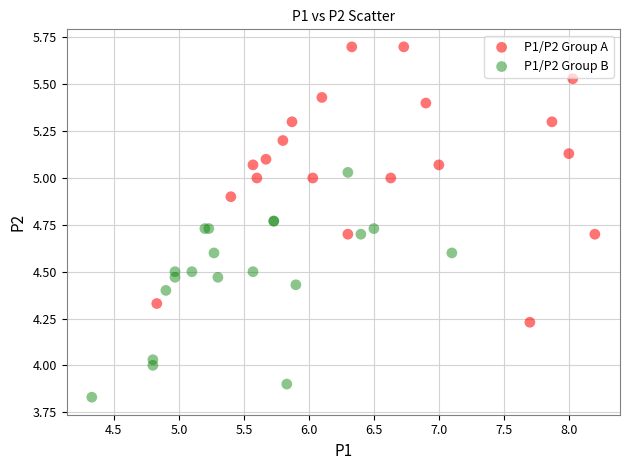

What are all the series names shown in the legend?

P1/P2 Group A, P1/P2 Group B